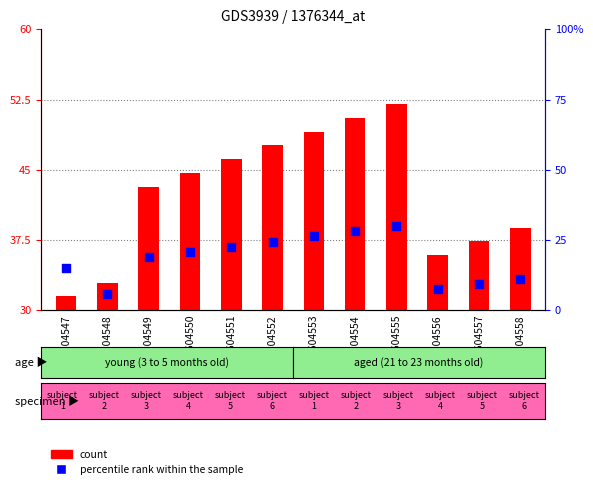

Which series has the largest Y range (max minus min)?

percentile rank within the sample